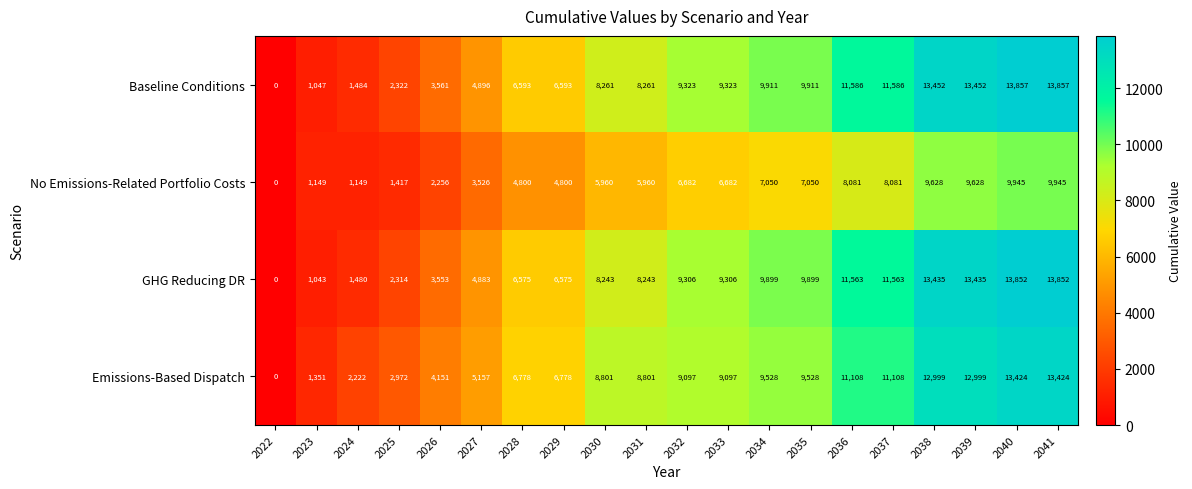

What is the difference between the highest and lowest values at 2029?

1978